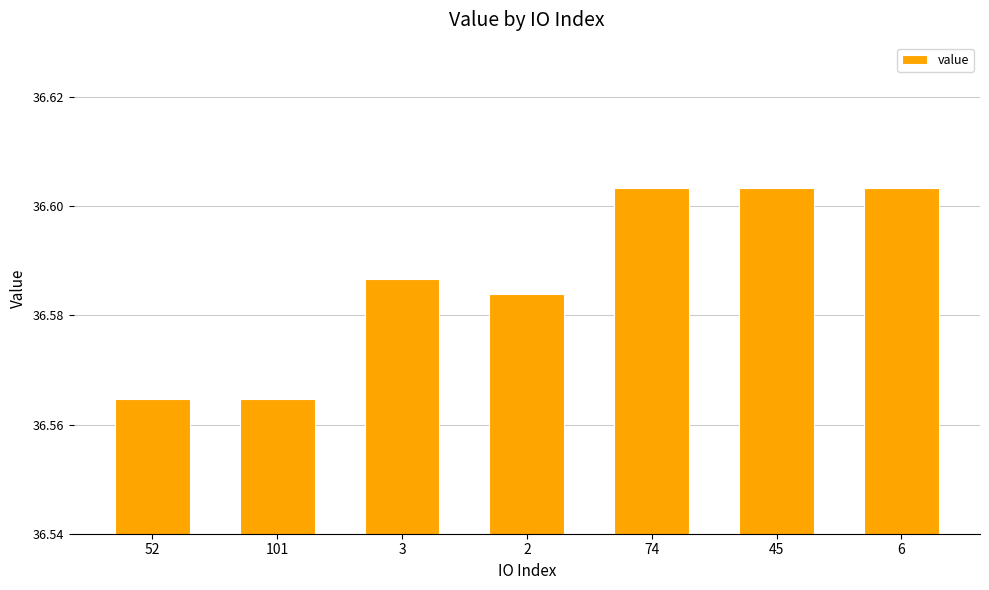

How many values are between 36 and 37?

7